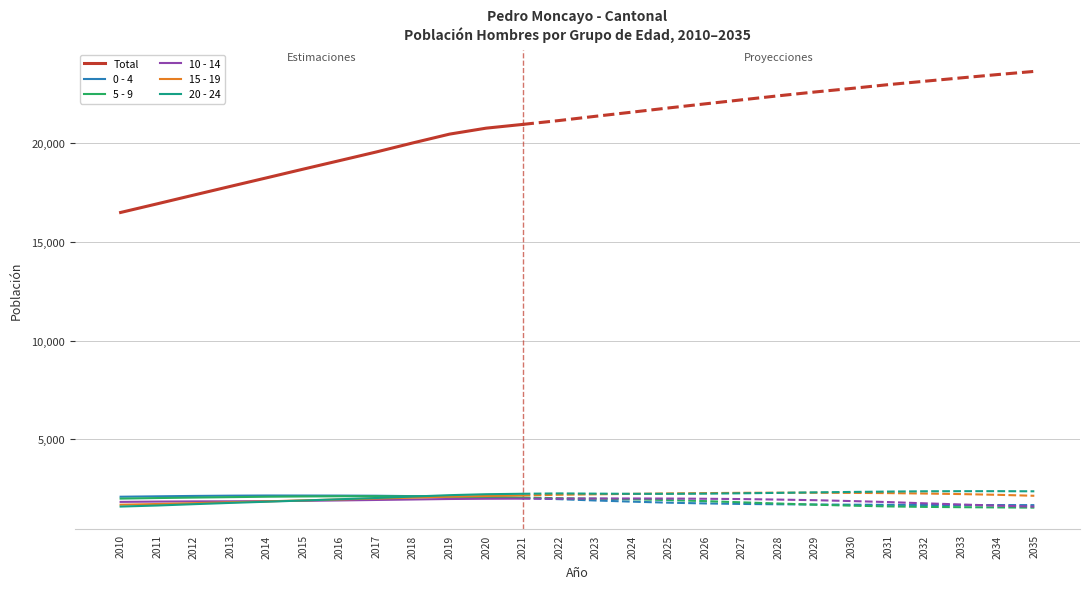

What is the maximum value shown in the chart?

20954